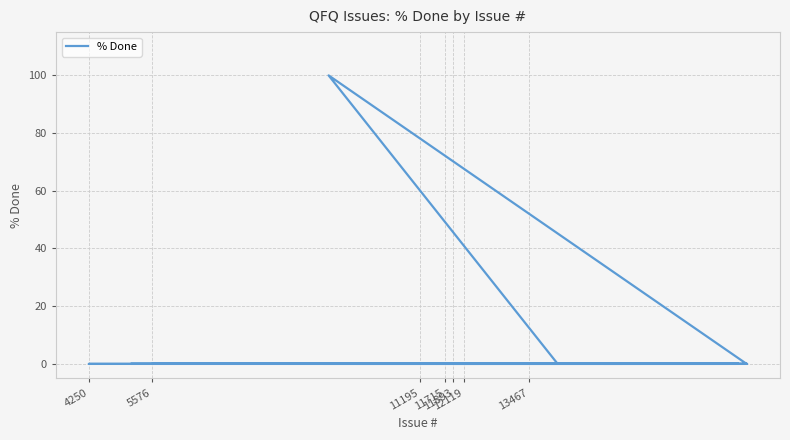

How many points are higher than both their immediate neighbors (excluding endpoints)?

1